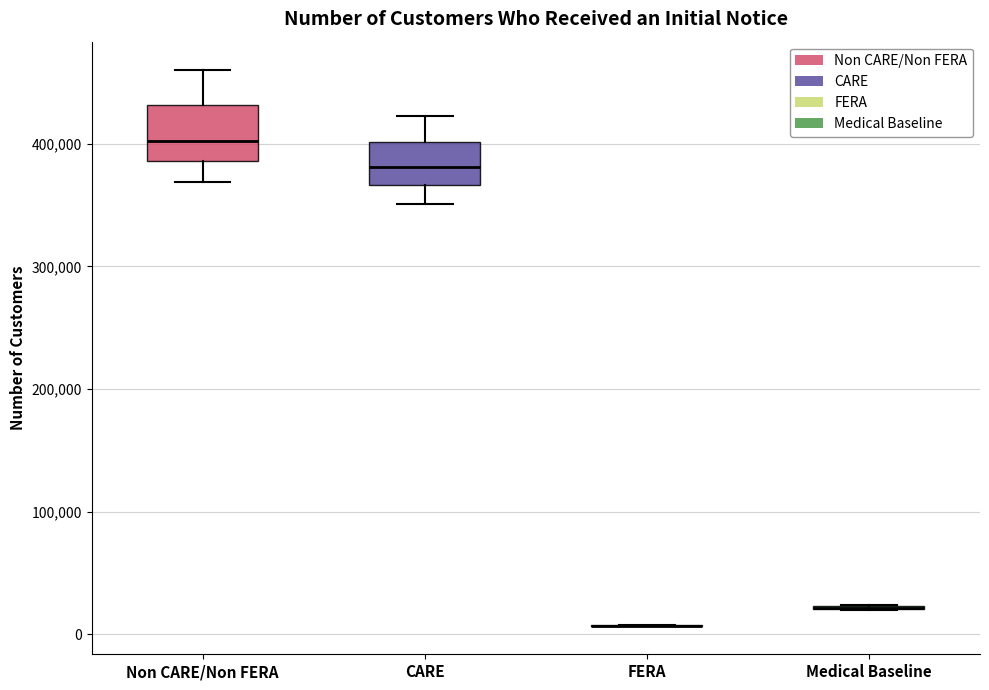

Which box is the tallest, from its lower edge to its upper edge?

Non CARE/Non FERA